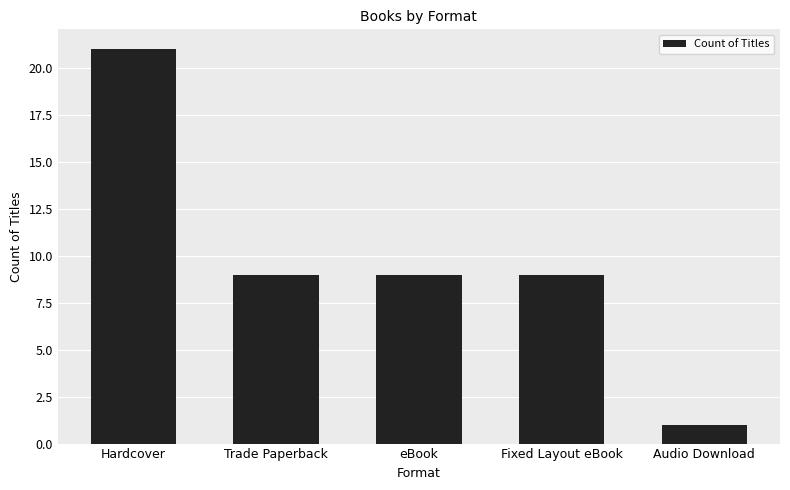

Does the chart contain any negative values?

No